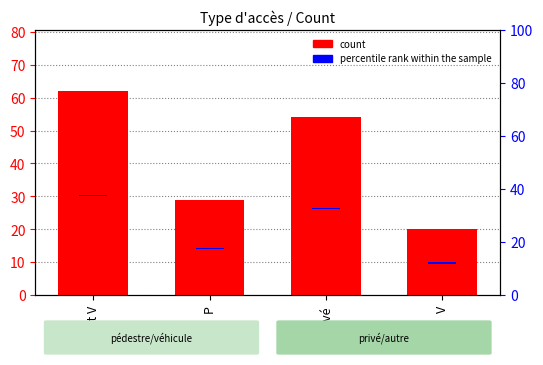

Where is the data nearest to the value 41?

P